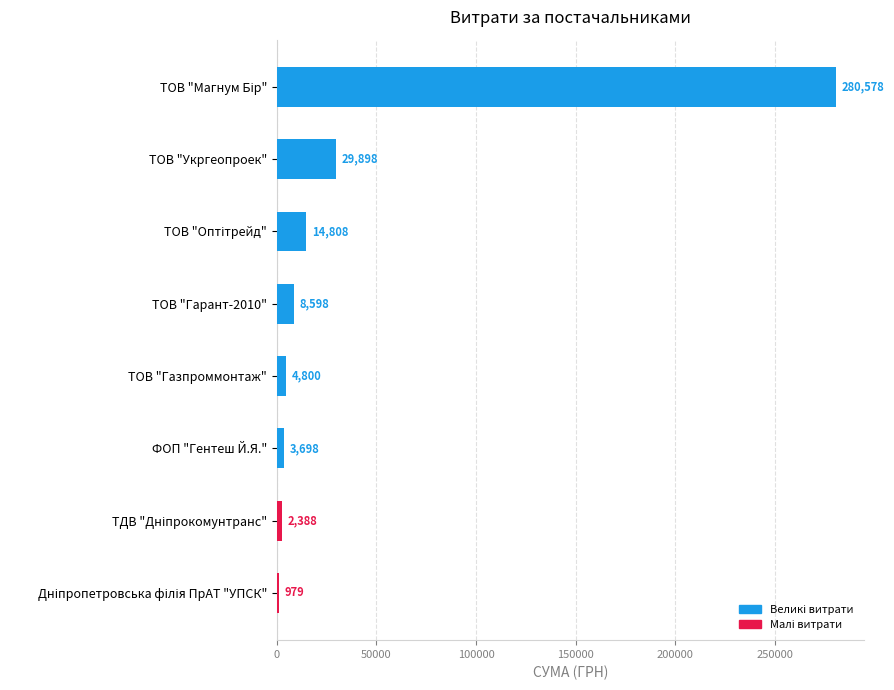

True or false: the data shows 29898.2 at ТОВ "Укргеопроек".

True